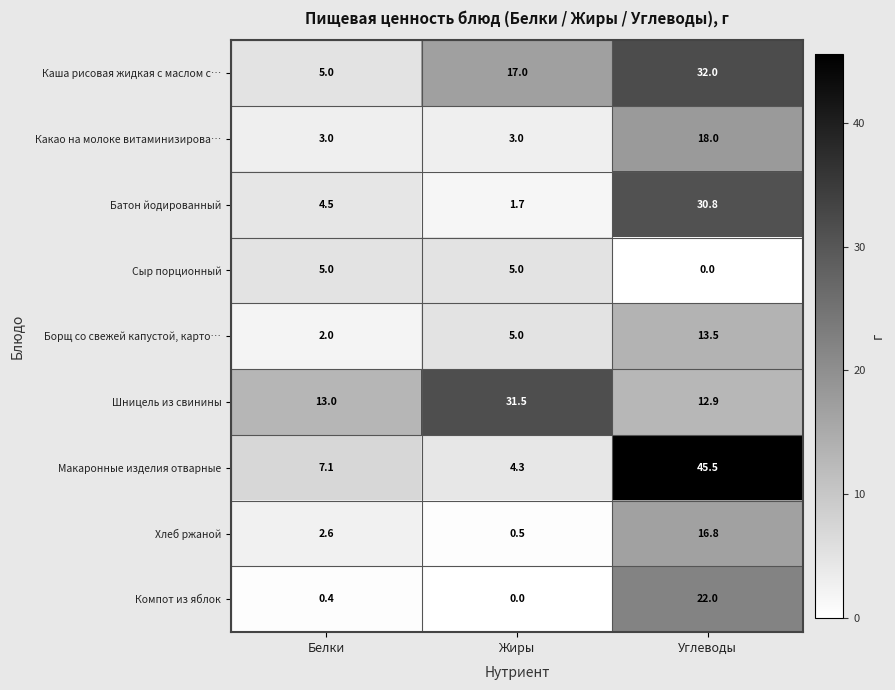

Where does the Батон йодированный series first go above 4?

Белки